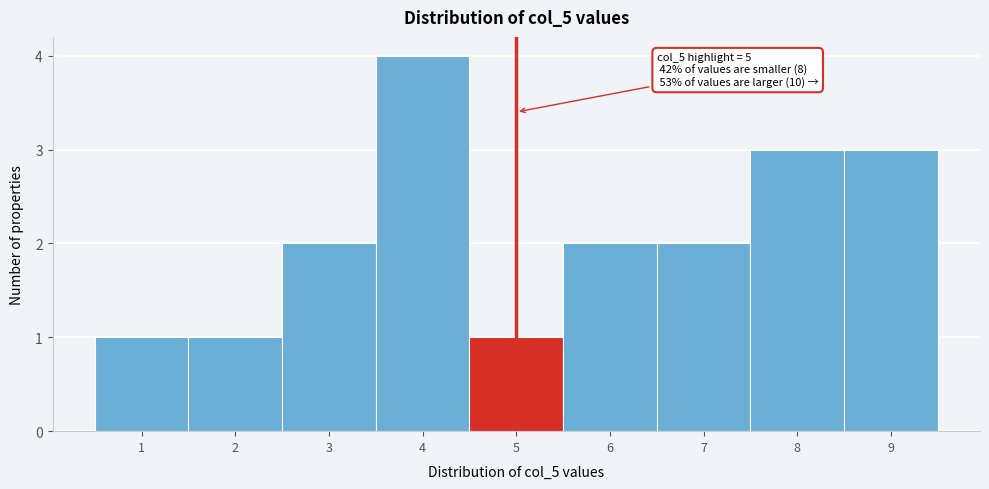

Which range on the x-axis has the tallest bar?

3.5 to 4.5